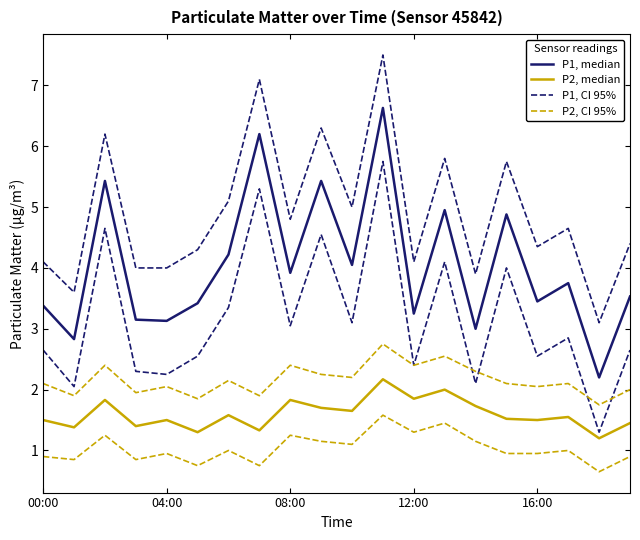

True or false: P1, median and P1, CI 95% cross at least once.

False